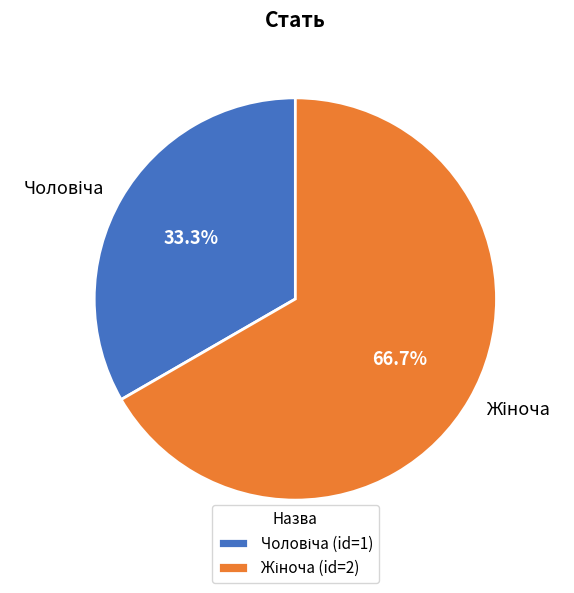

Which category has the smallest portion of the pie?

Чоловіча